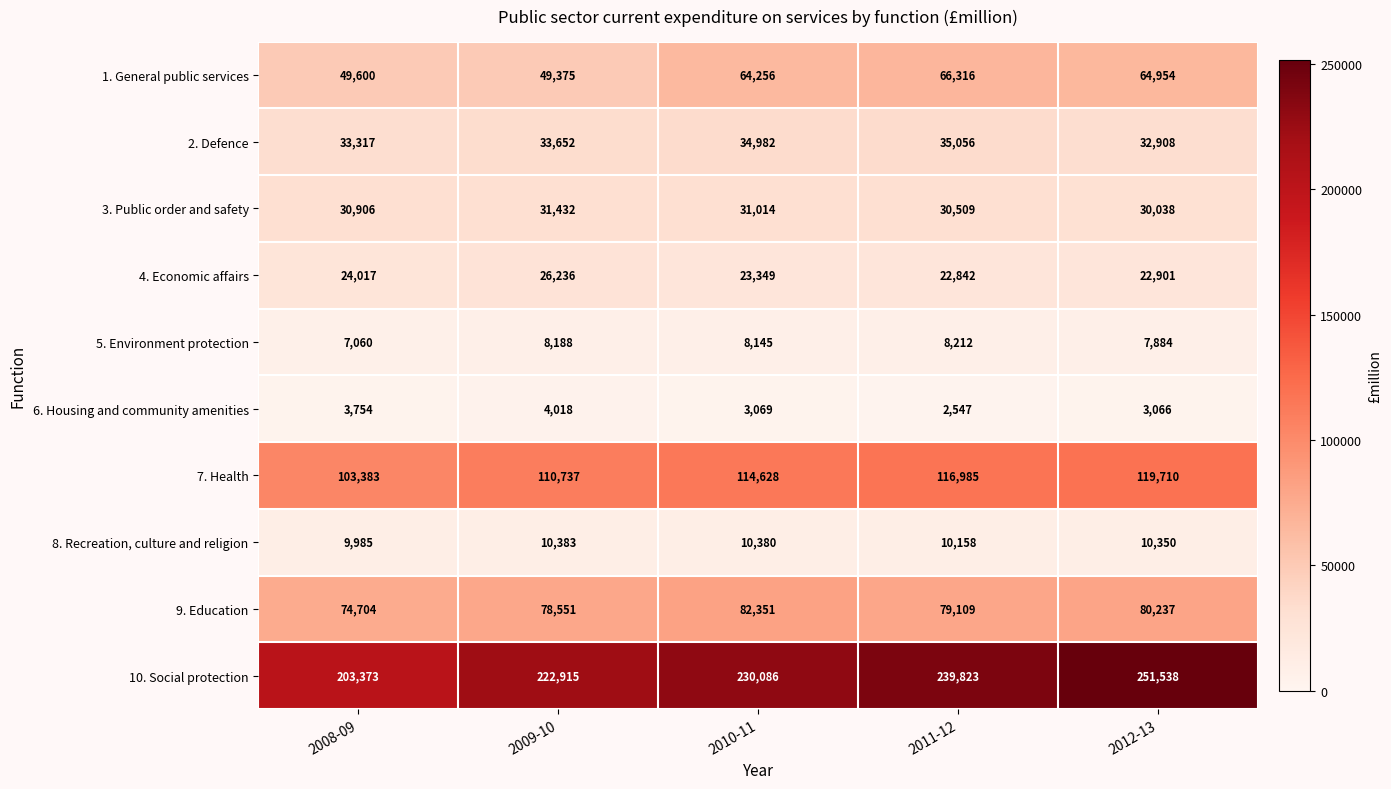

True or false: 9. Education has a value of 123286 at 2011-12.

False